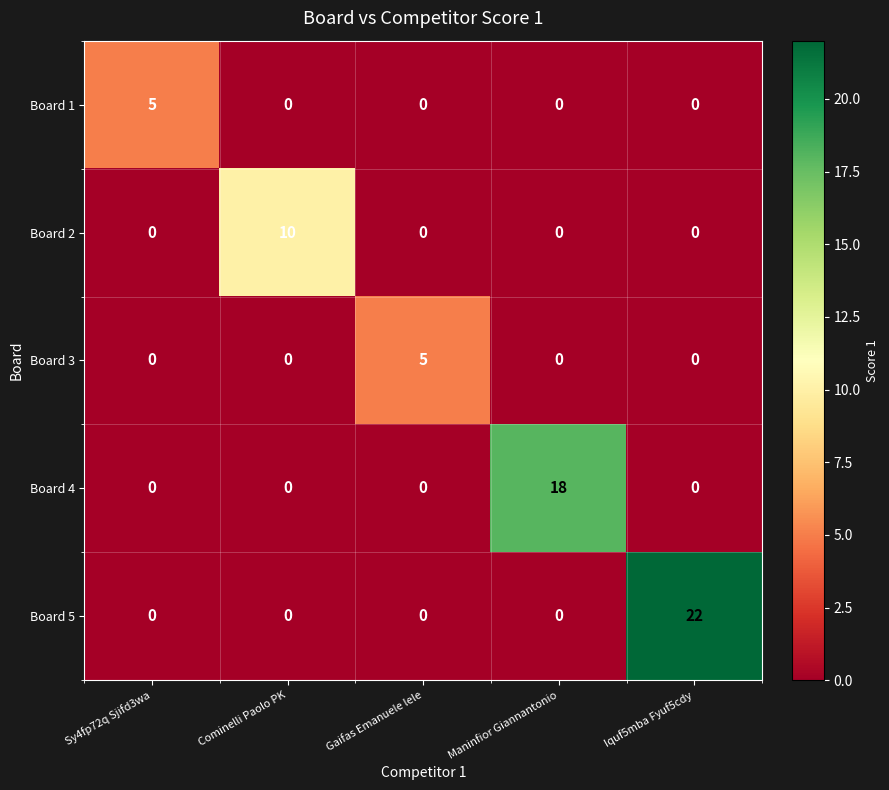

How many Board 1 values are between 0 and 1?

4